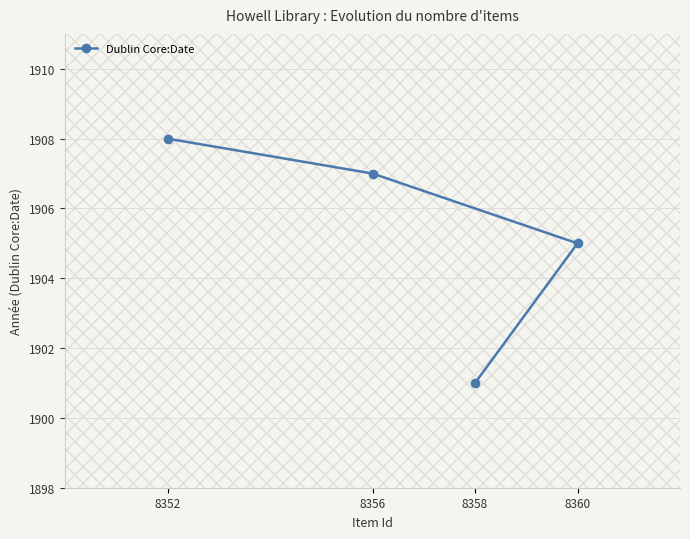

What is the sum of the values at 8360 and 8358?

3806